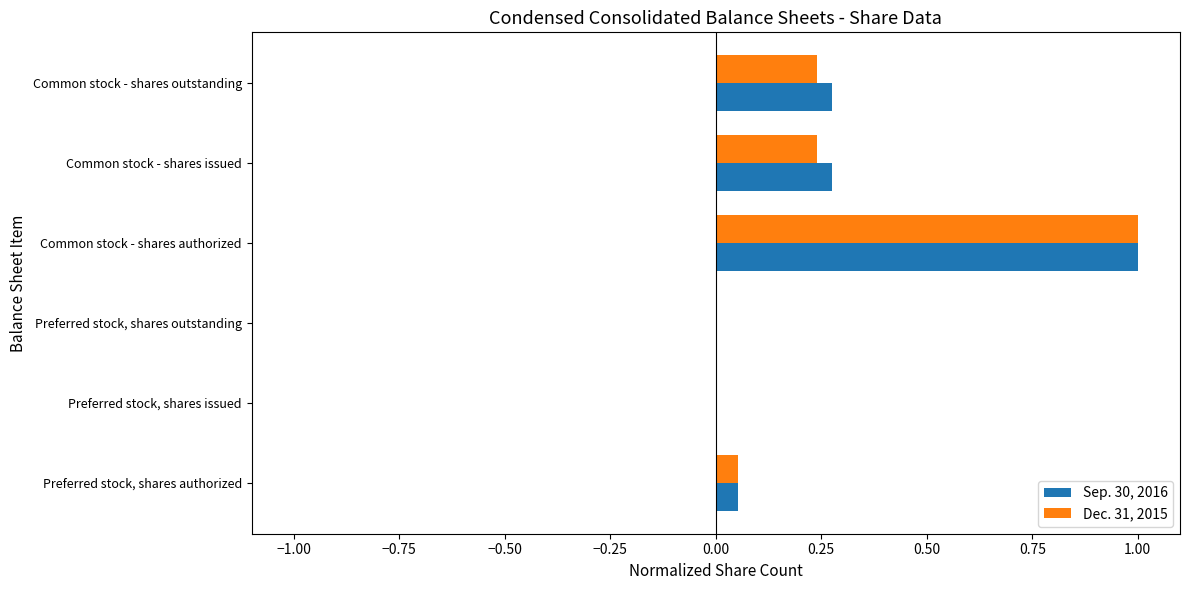

What is the total value across all series at Common stock - shares issued?

0.5